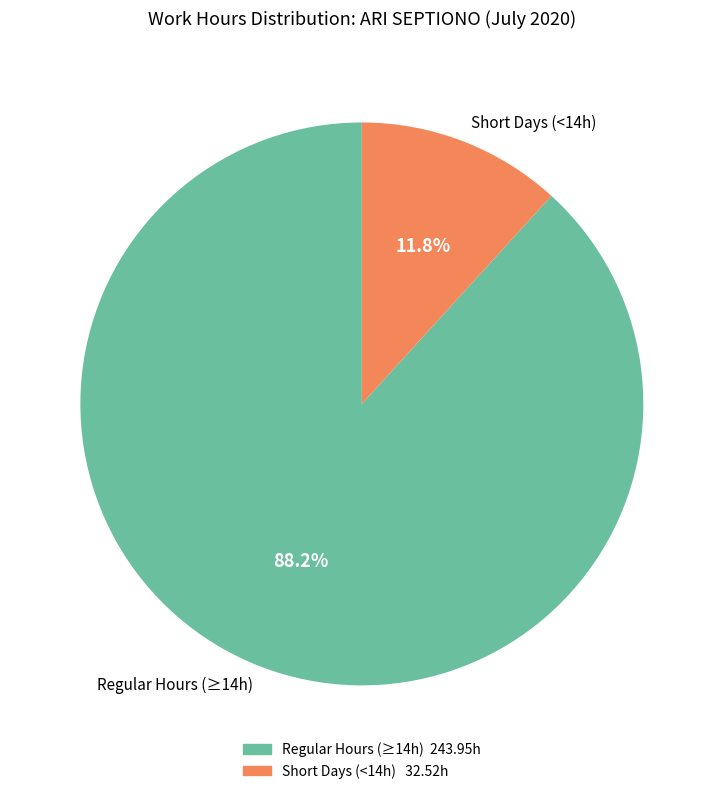

Rank the categories by value from lowest to highest.

Short Days (<14h), Regular Hours (≥14h)